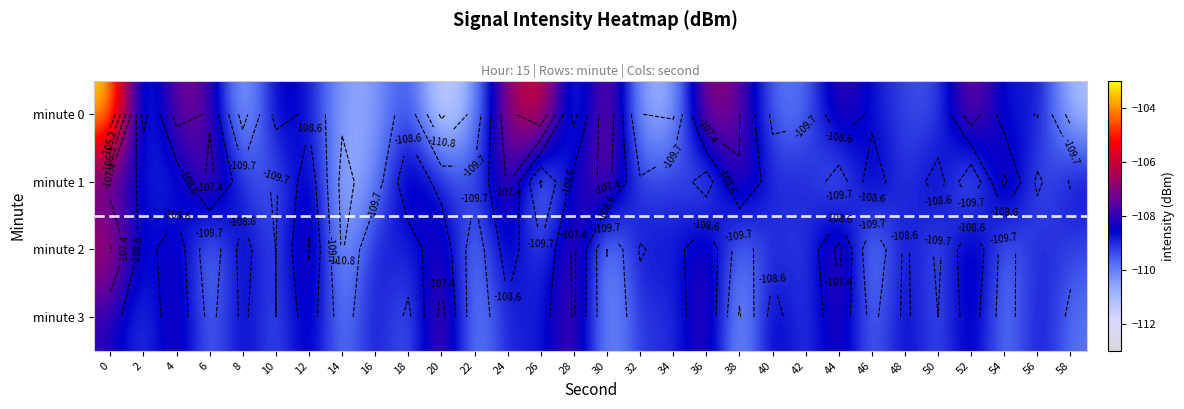

What is the minimum value for minute 1?

-111.1